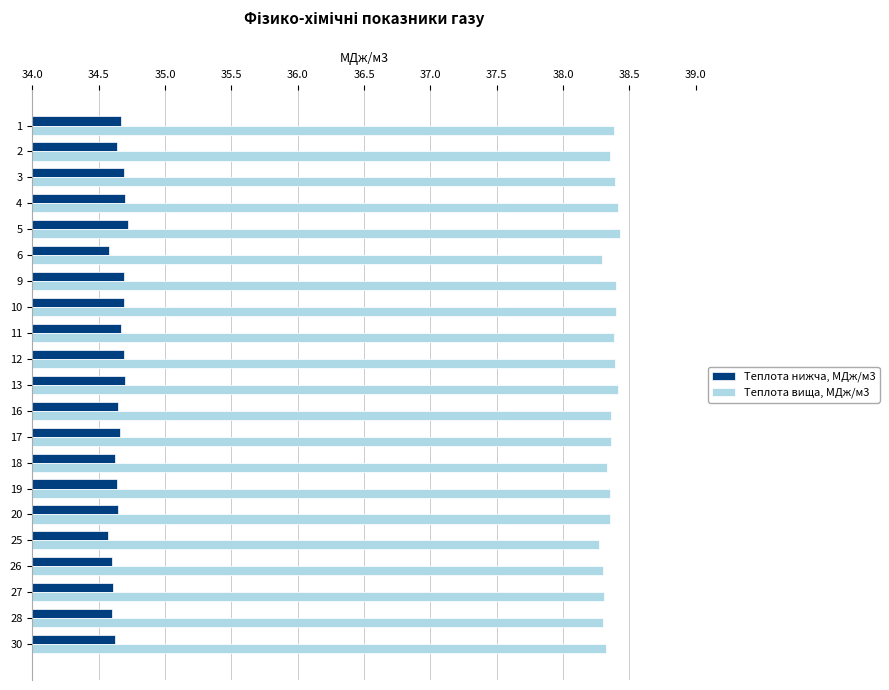

True or false: Теплота нижча, МДж/м3 has a value of 34.6 at 25.

True